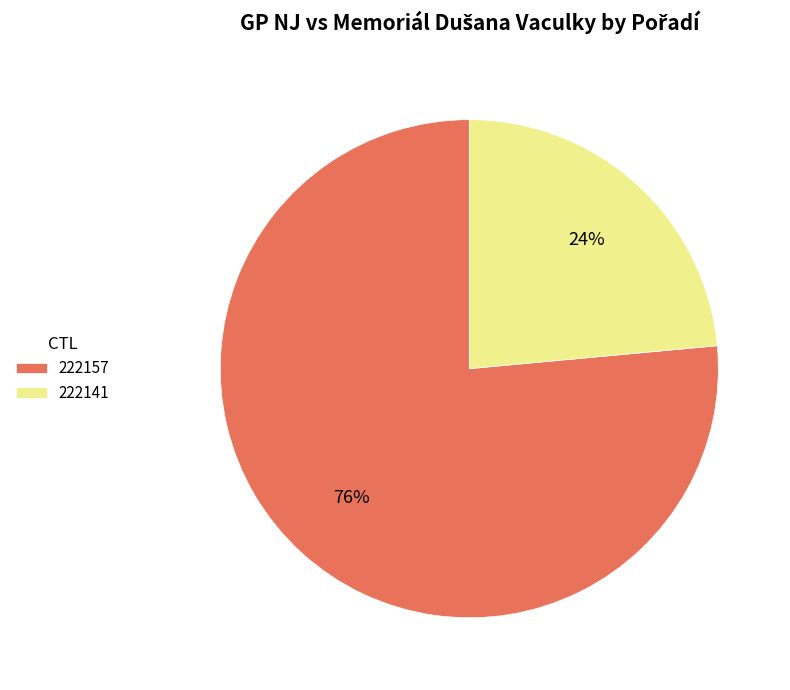

Is there a majority slice in this chart?

Yes